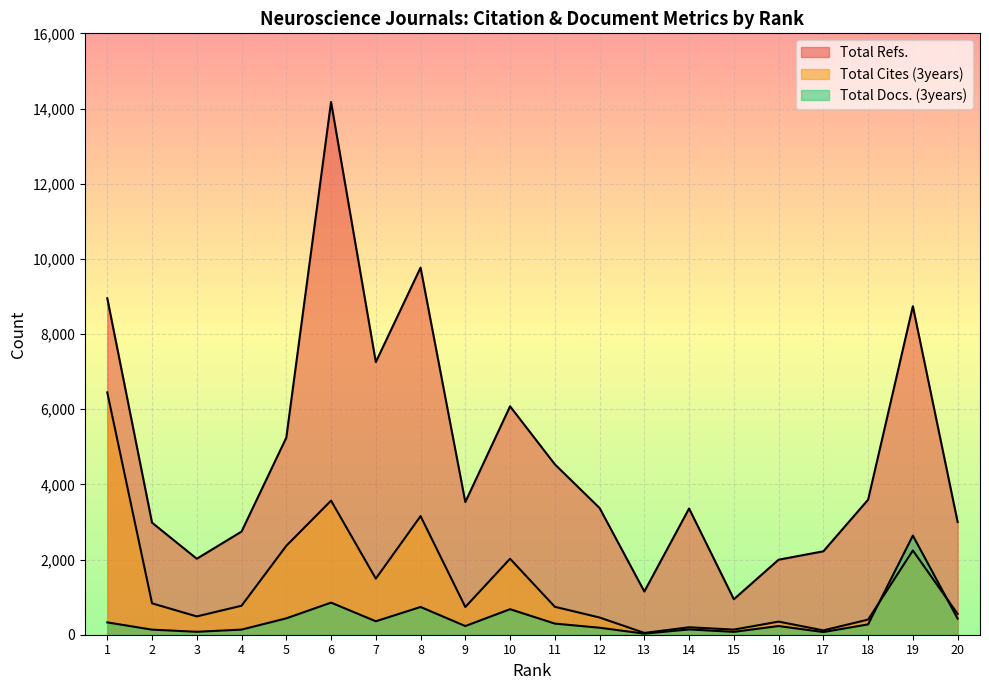

Rank the series at 6 from highest to lowest value.

Total Refs., Total Cites (3years), Total Docs. (3years)